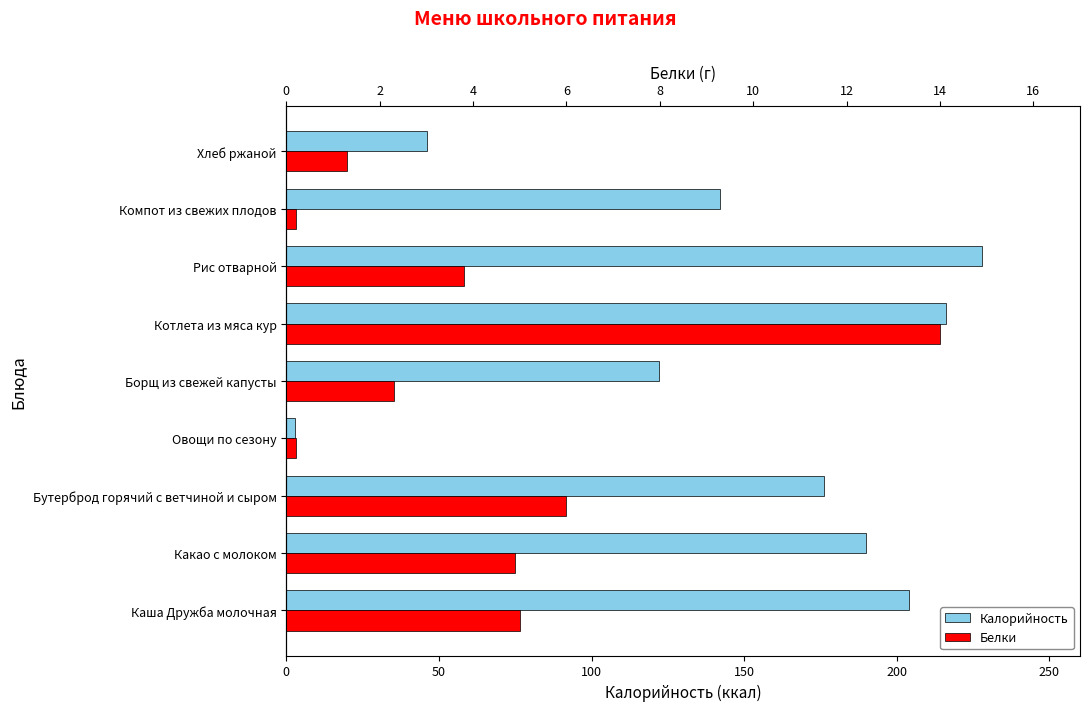

How many groups of bars are there?

9